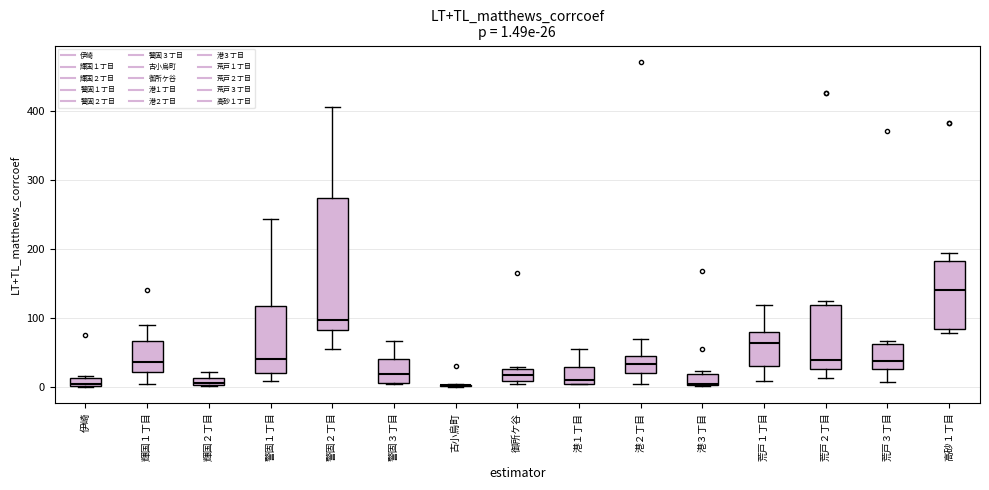

Comparing the boxes themselves (not the whiskers), which one is the tallest?

警固２丁目